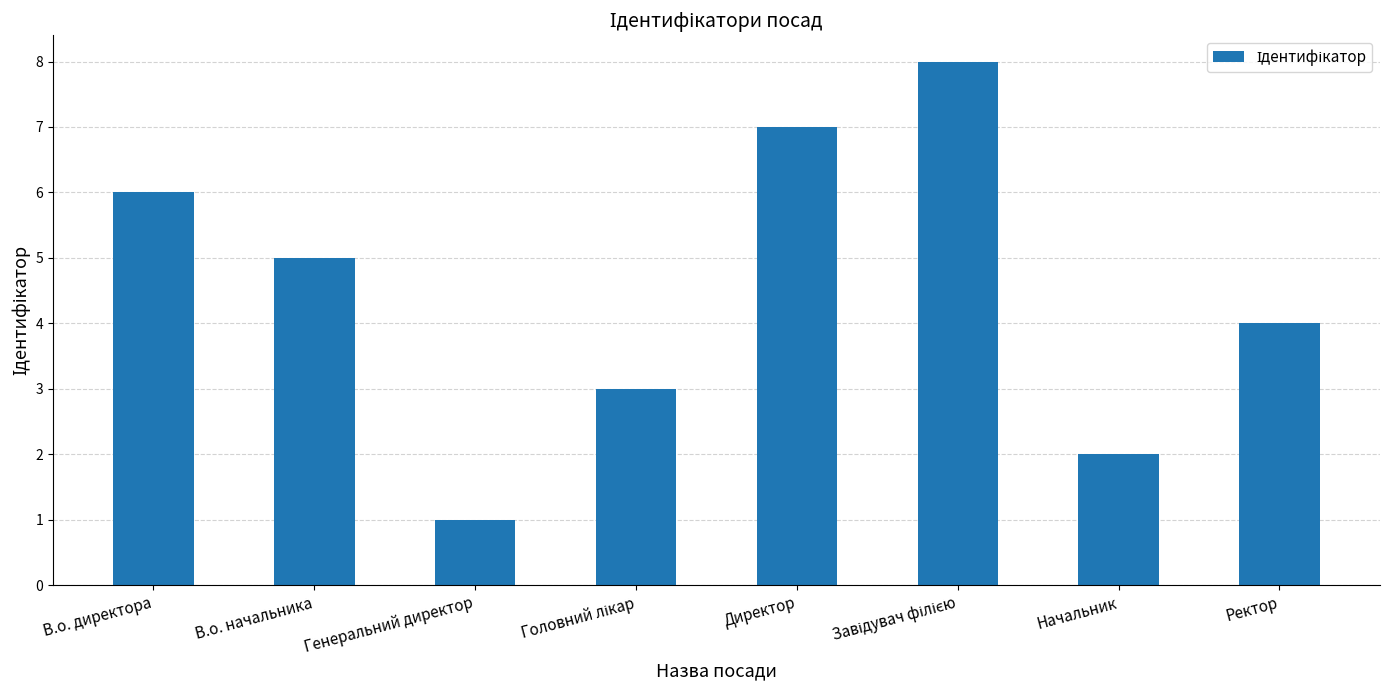

How many series are shown in this chart?

1